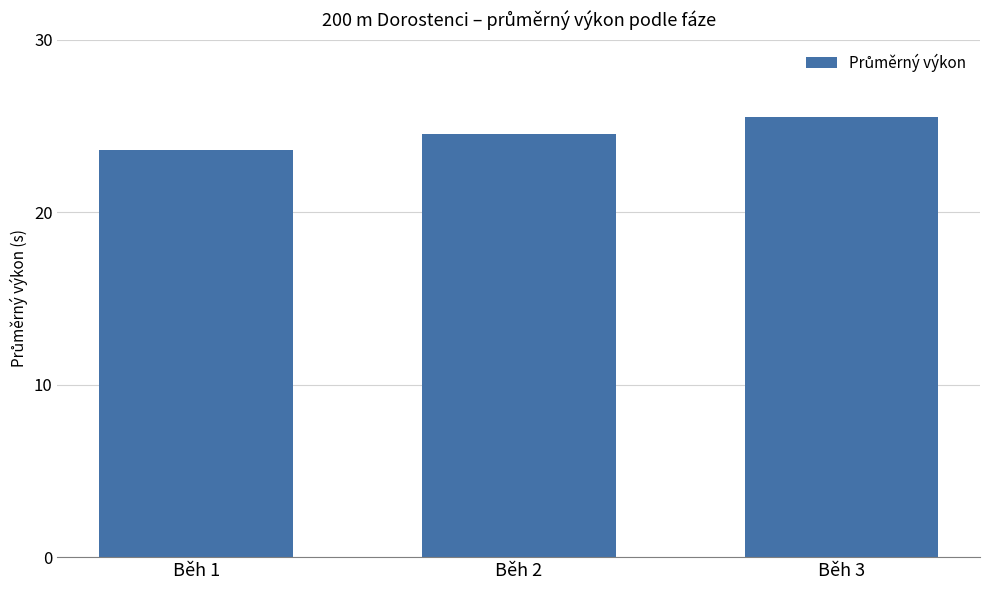

What is the sum of all values?

73.6